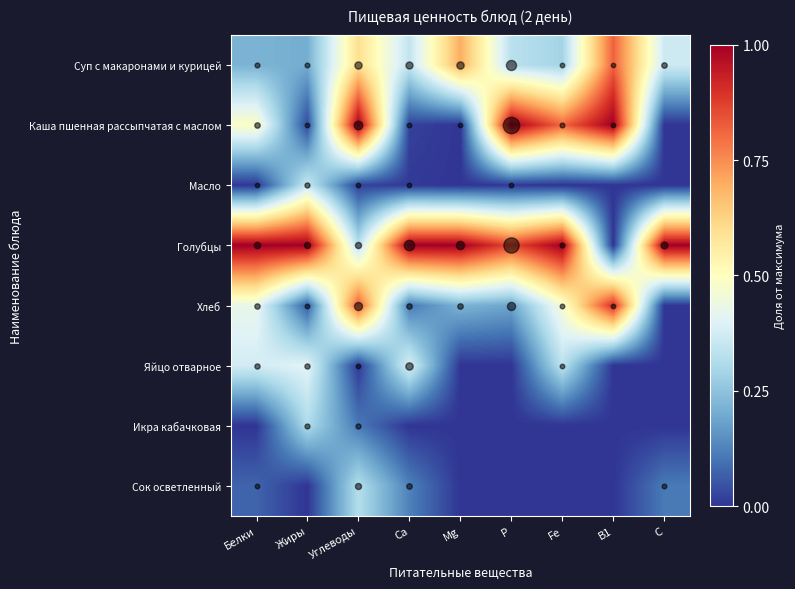

Between Углеводы and Fe, which series saw the biggest shift?

Голубцы